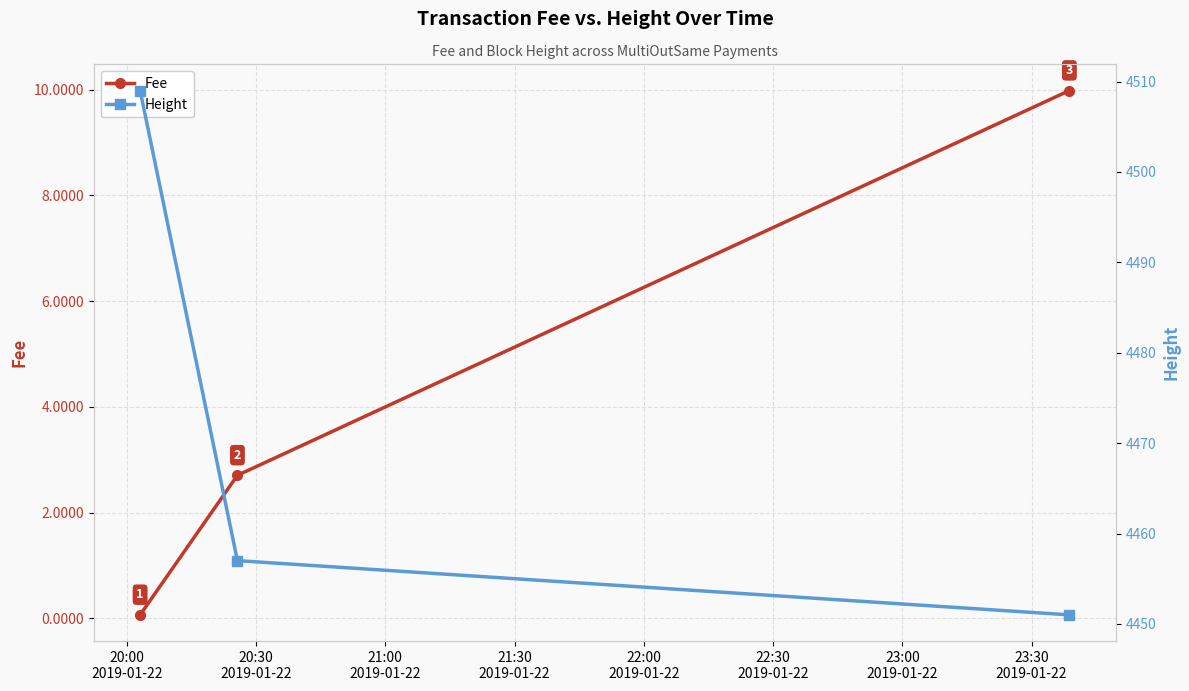

Rank the series by their average value, from highest to lowest.

Height, Fee